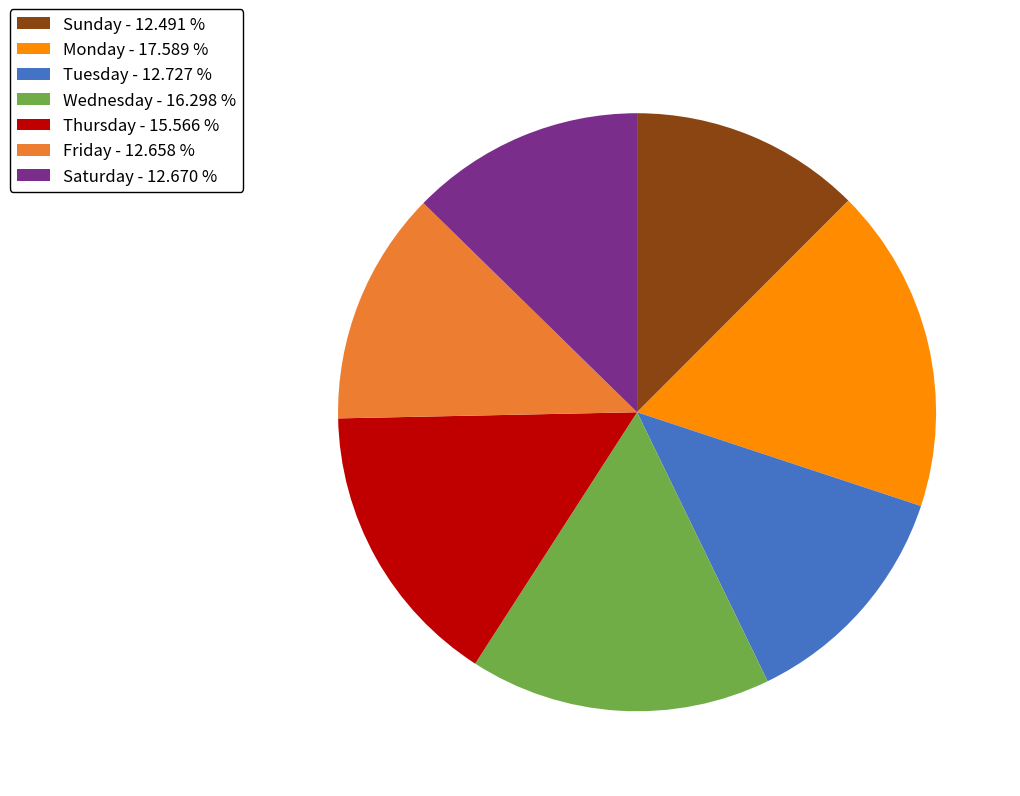

How many segments does this pie chart have?

7